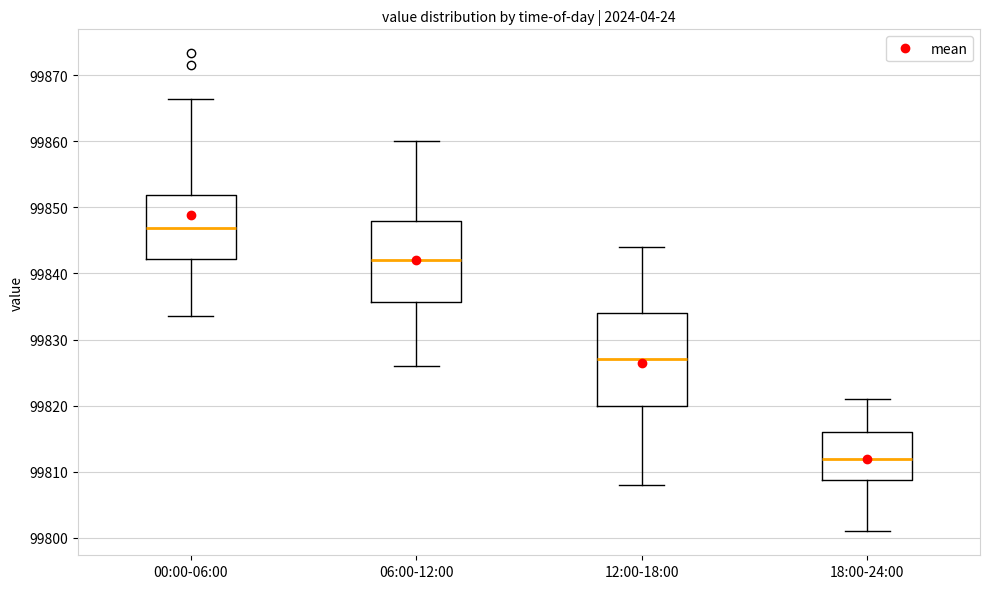

Which box has the highest median line?

00:00-06:00